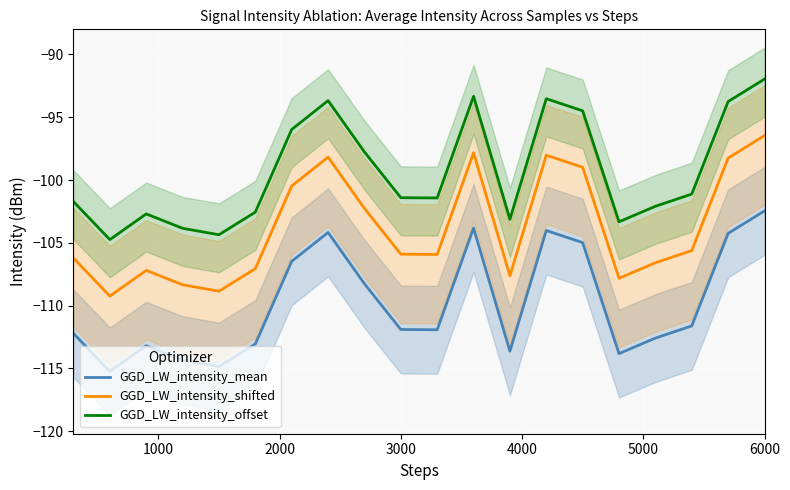

At which label does GGD_LW_intensity_mean reach its peak?

6000